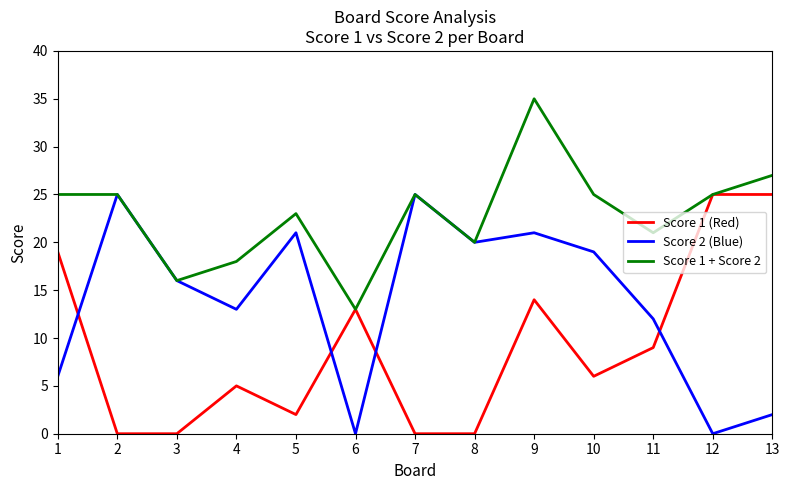

Rank the series by their average value, from lowest to highest.

Score 1 (Red), Score 2 (Blue), Score 1 + Score 2